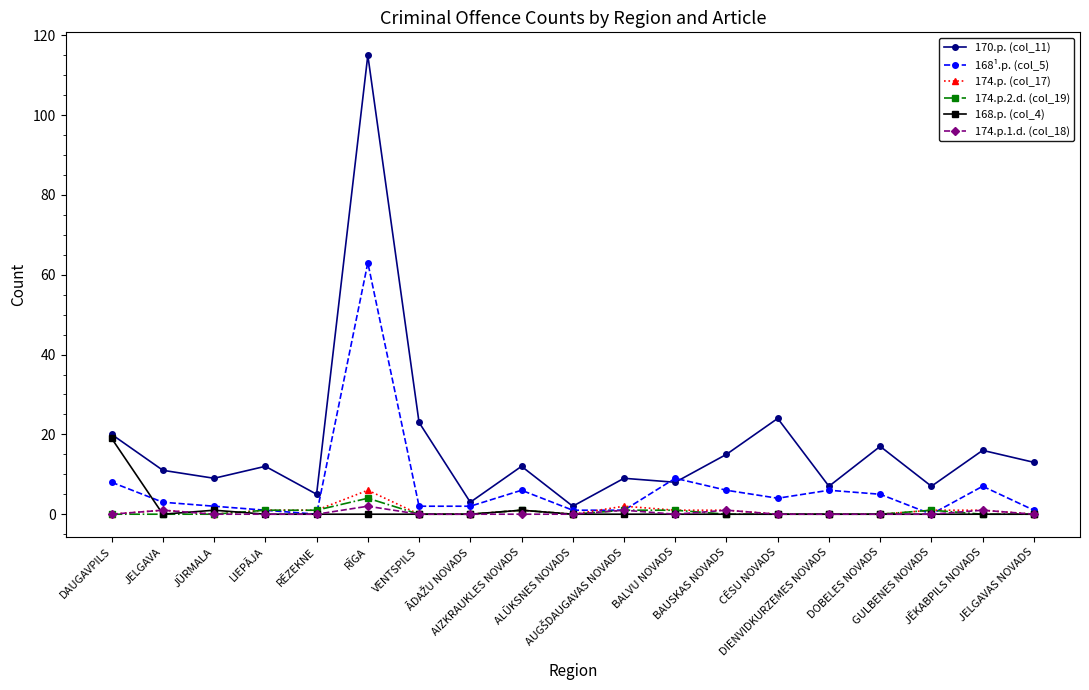

True or false: 170.p. (col_11) has more than 1 points higher than both neighbors.

True